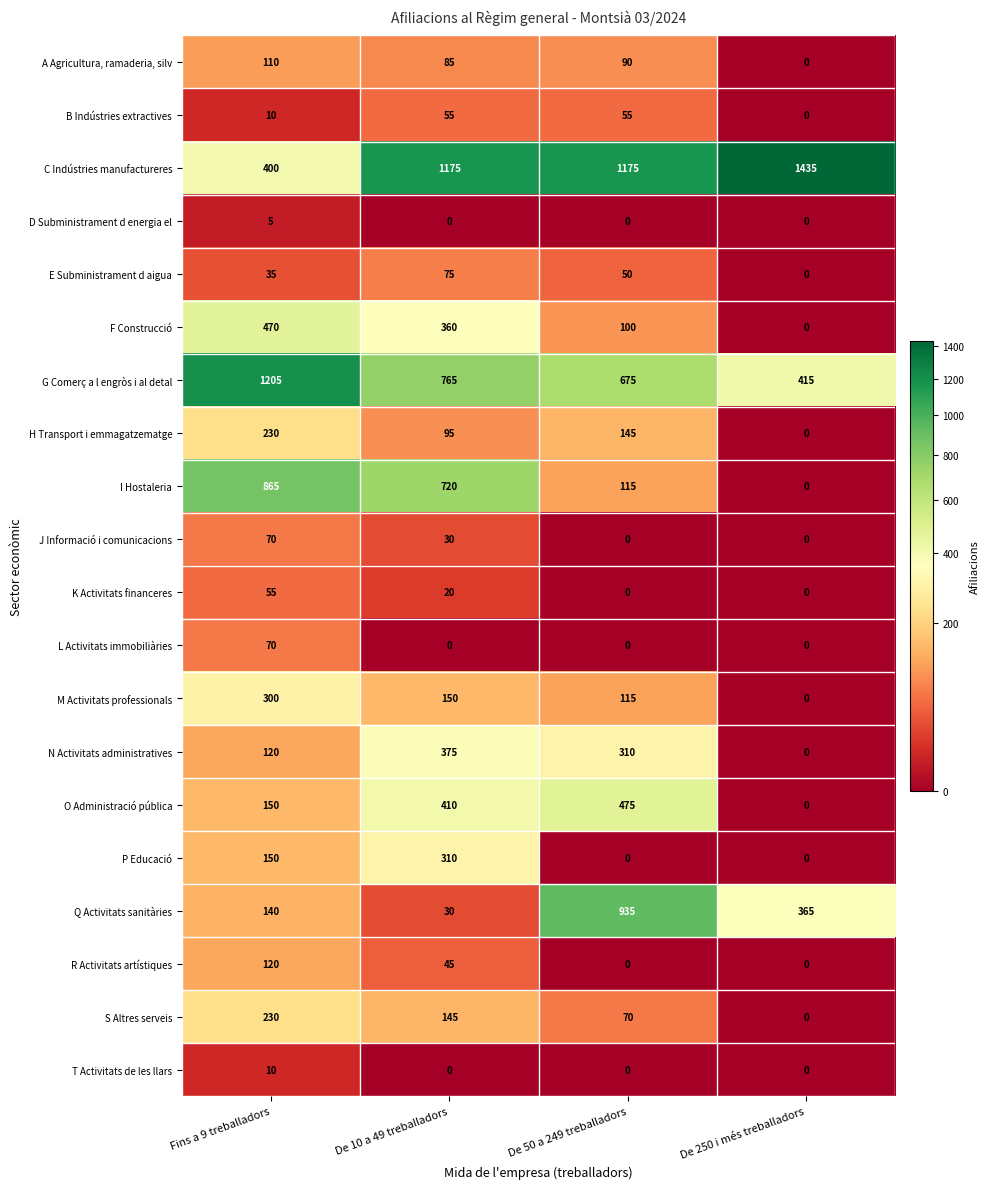

At which label does I Hostaleria first exceed 720?

Fins a 9 treballadors